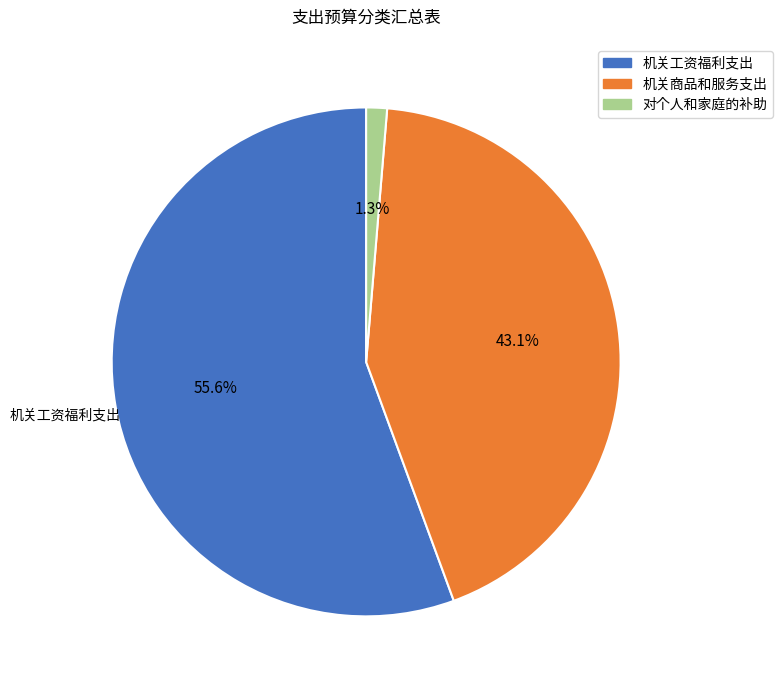

To the nearest percent, what is the combined percentage of 对个人和家庭的补助 and 机关商品和服务支出?

44%